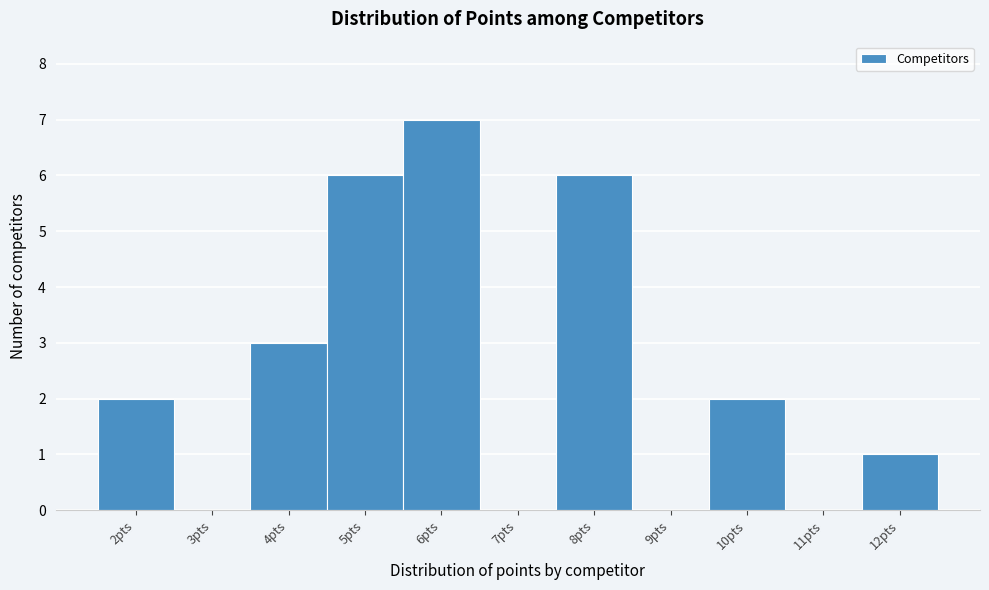

Reading left to right, transcribe this chart: for each bar, give the range it covers on the x-axis and its height. The values are not printed on the chart, so give them approximately, as read against the axis.

1.5 to 2.5: 2
2.5 to 3.5: 0
3.5 to 4.5: 3
4.5 to 5.5: 6
5.5 to 6.5: 7
6.5 to 7.5: 0
7.5 to 8.5: 6
8.5 to 9.5: 0
9.5 to 10.5: 2
10.5 to 11.5: 0
11.5 to 12.5: 1